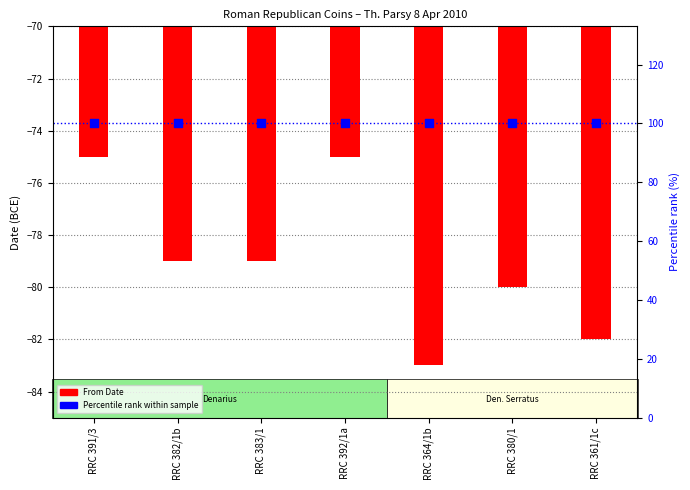

At which category is the sum across all series the highest?

RRC 391/3